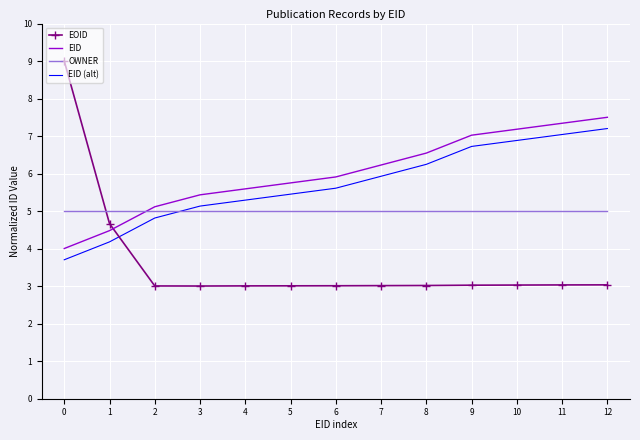

Is the value of OWNER at 2 greater than the value of EID (alt) at 7?

No